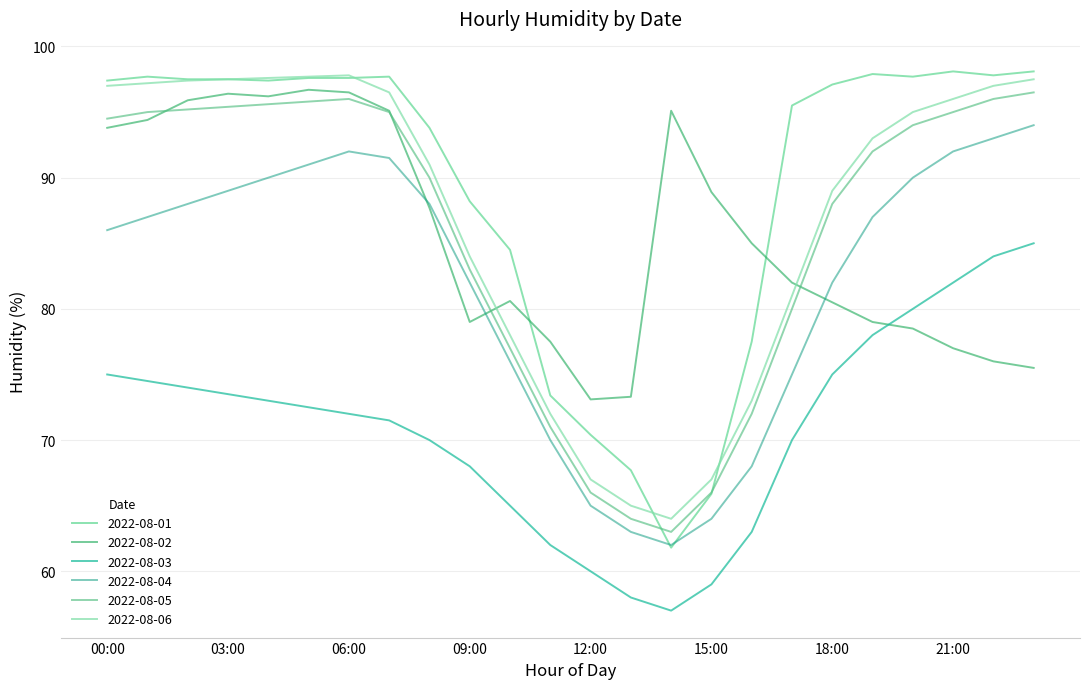

Where is 2022-08-06 nearest to the value 80?

17:00